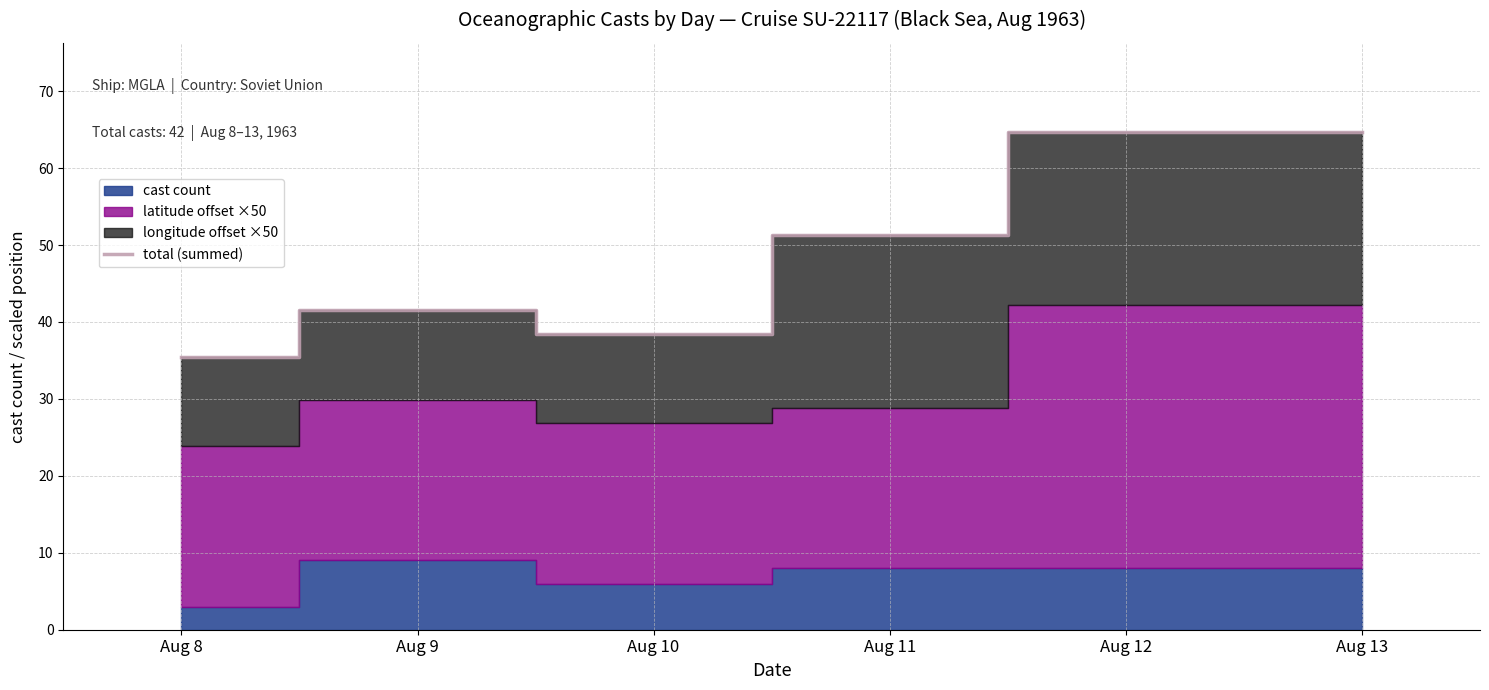

What is the sum of the values at Aug 12 and Aug 10?

103.2